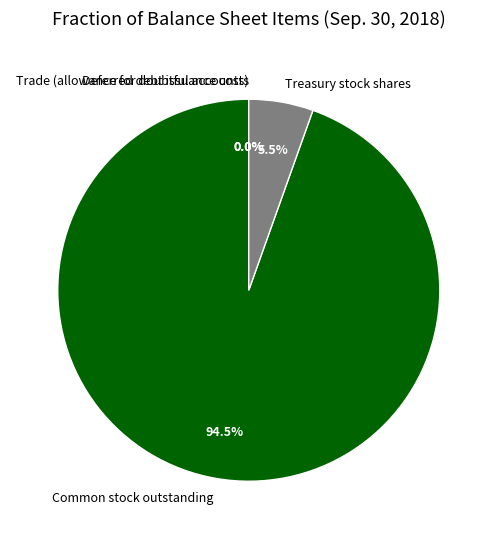

Which category accounts for the majority?

Common stock outstanding